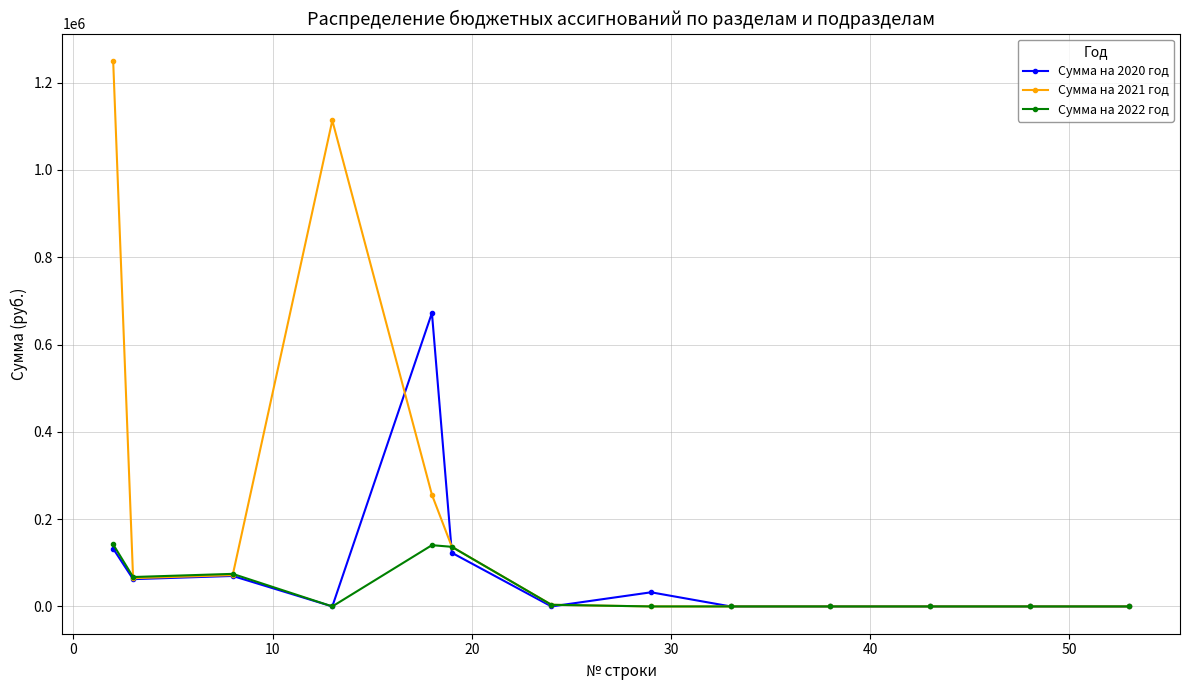

At how many categories does at least one series exceed 450429?

3